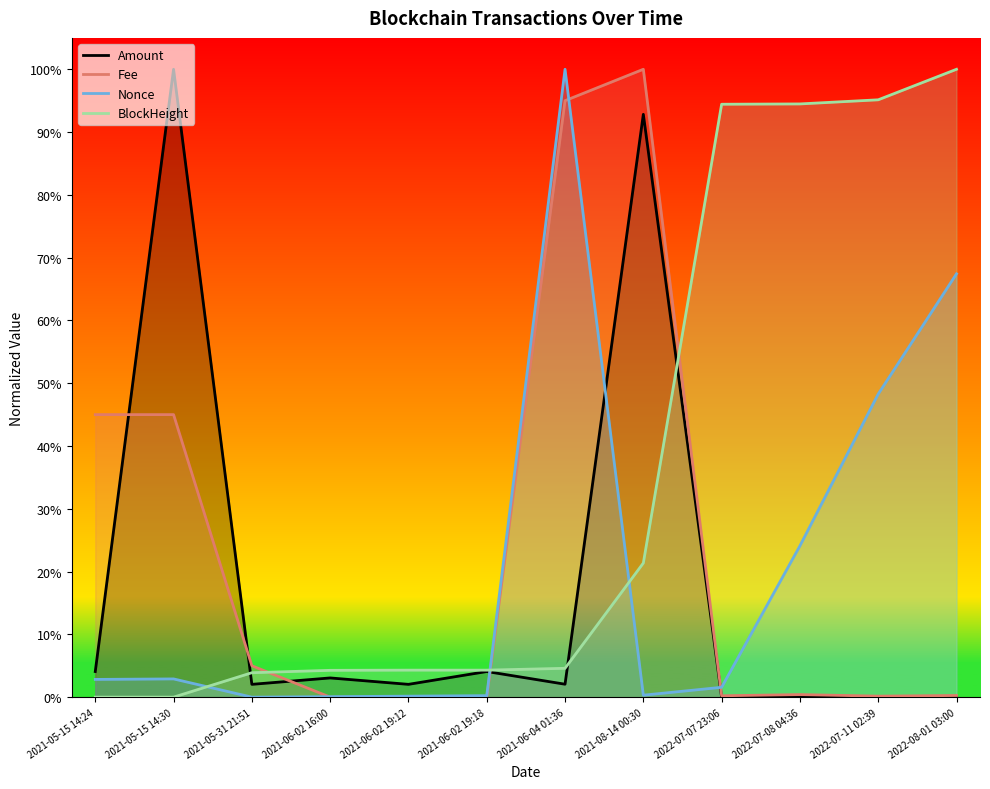

Which series ends up on top after the final intersection of BlockHeight and Fee?

BlockHeight